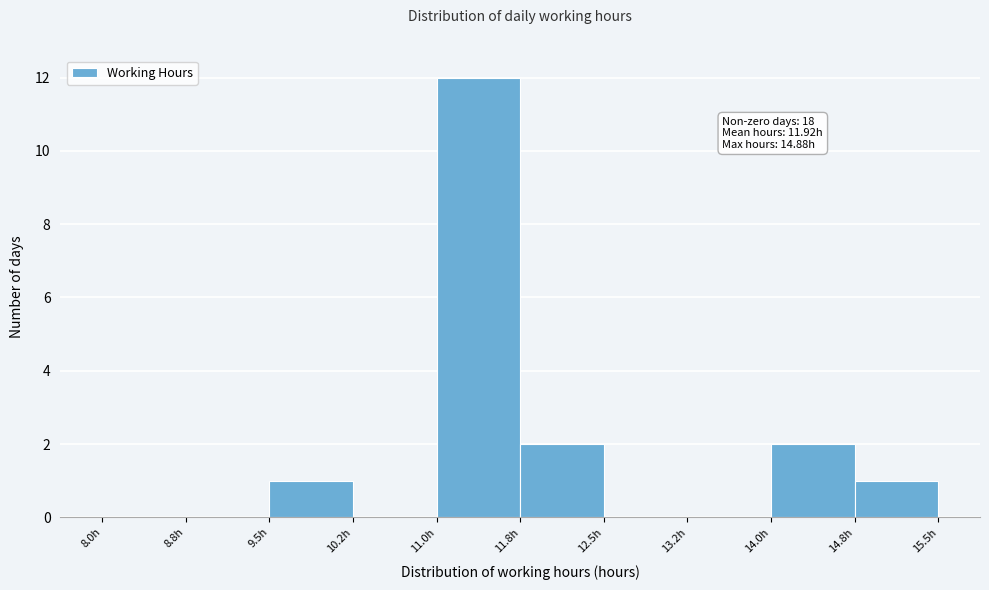

Which range on the x-axis has the tallest bar?

11.00 to 11.75